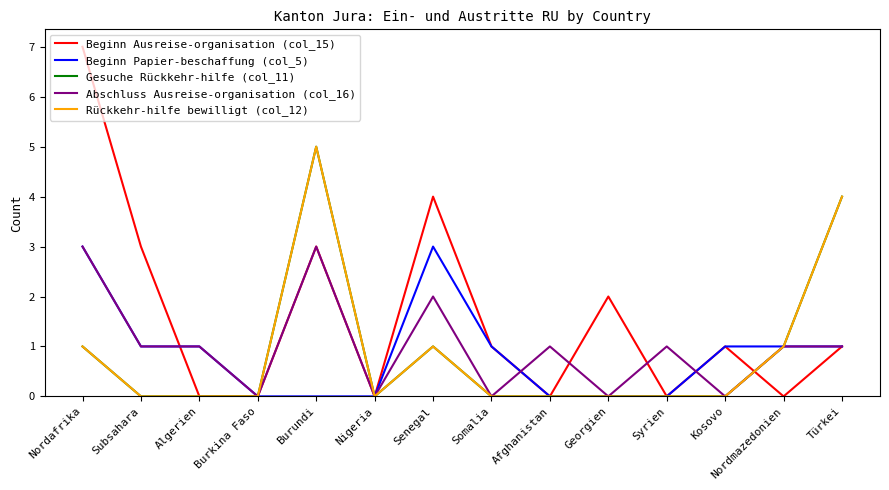

What is the sum of all Beginn Papier-beschaffung (col_5) values?

12